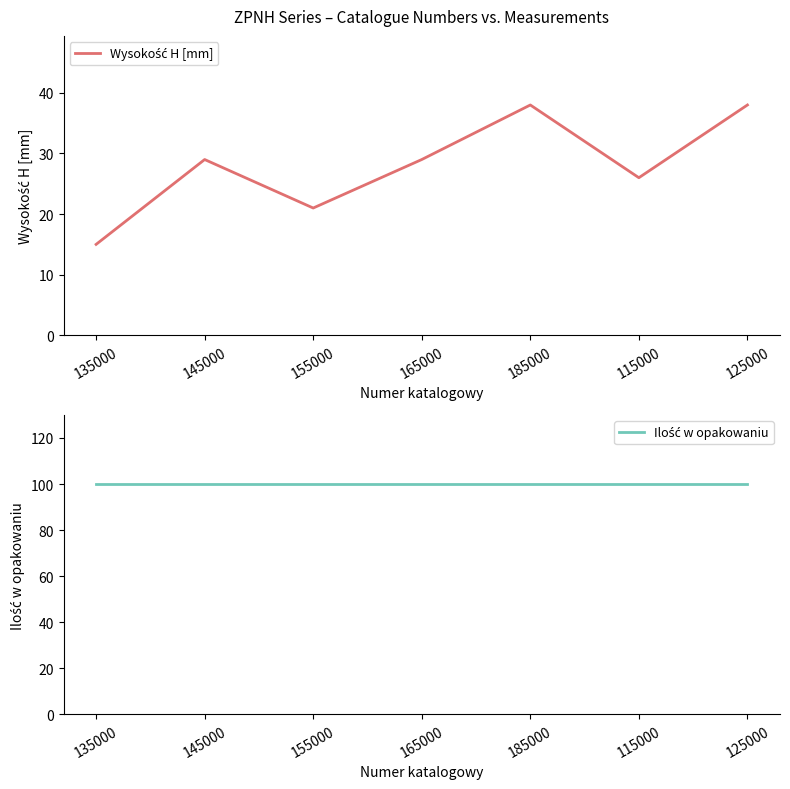

What is the label of the 4th point from the right?

165000